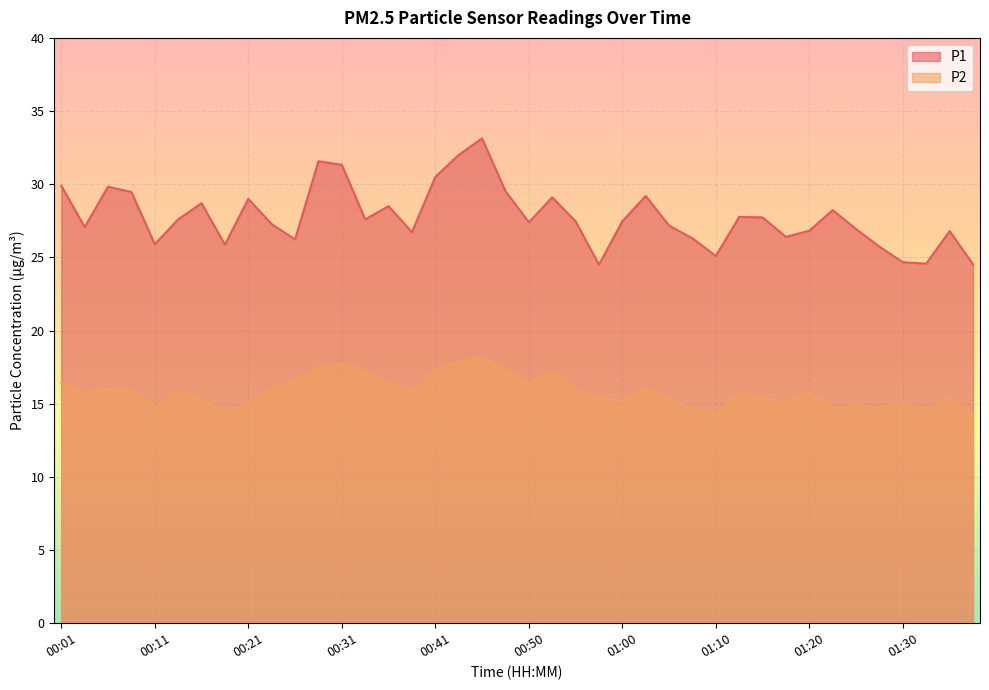

What are all the series names shown in the legend?

P1, P2